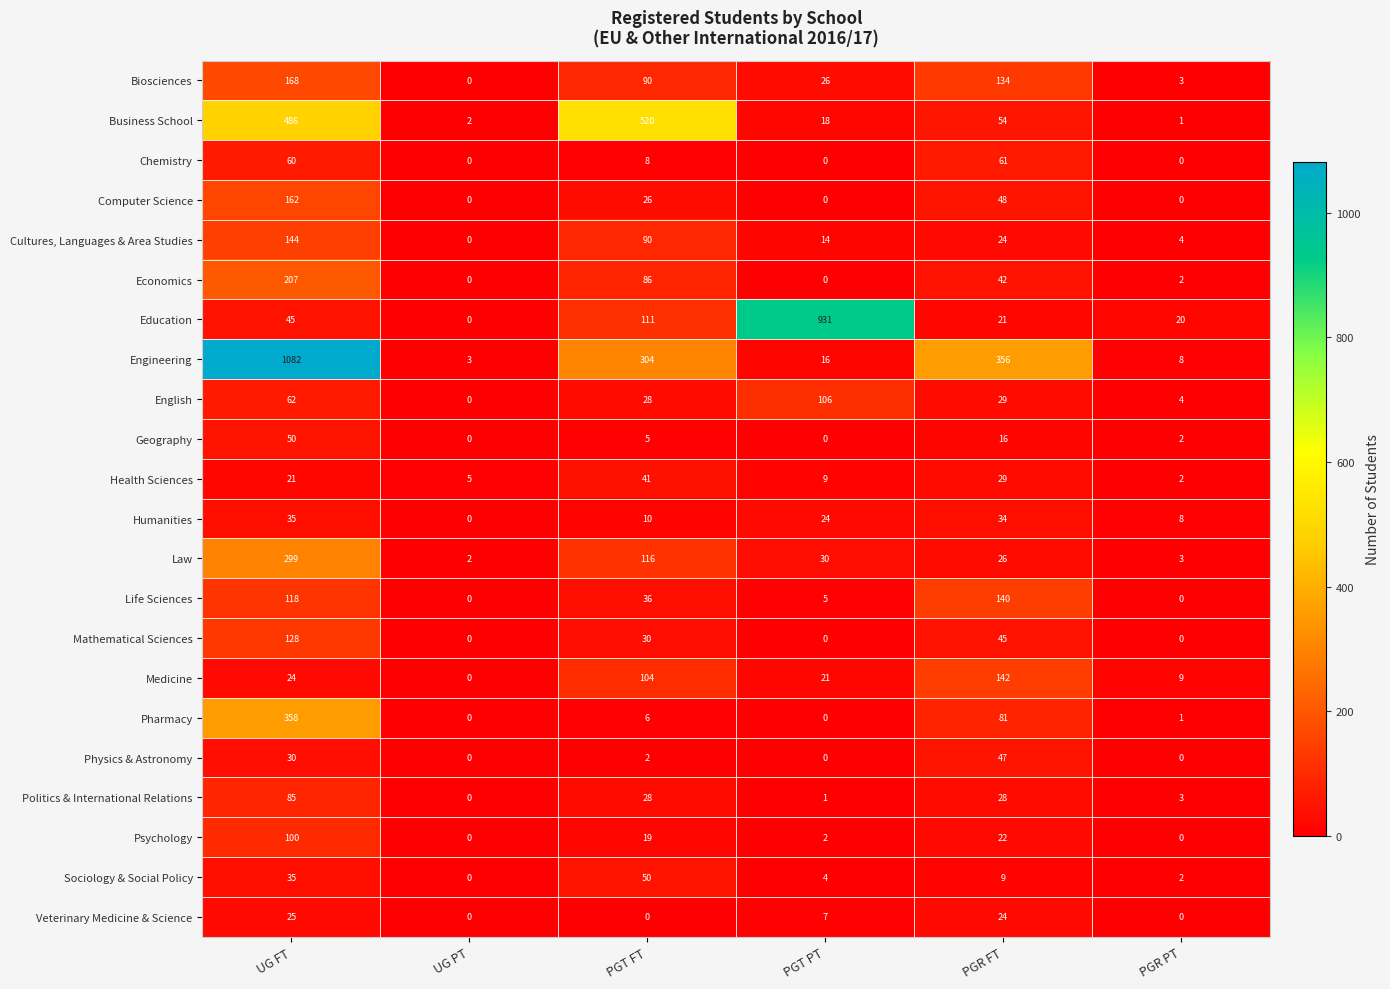

Which series has the widest spread of values?

Engineering